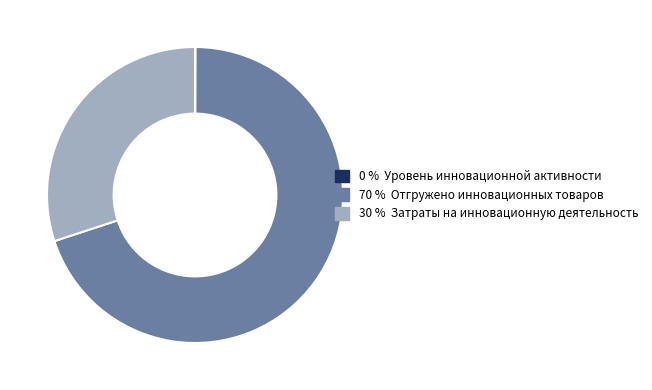

Is there a majority slice in this chart?

Yes